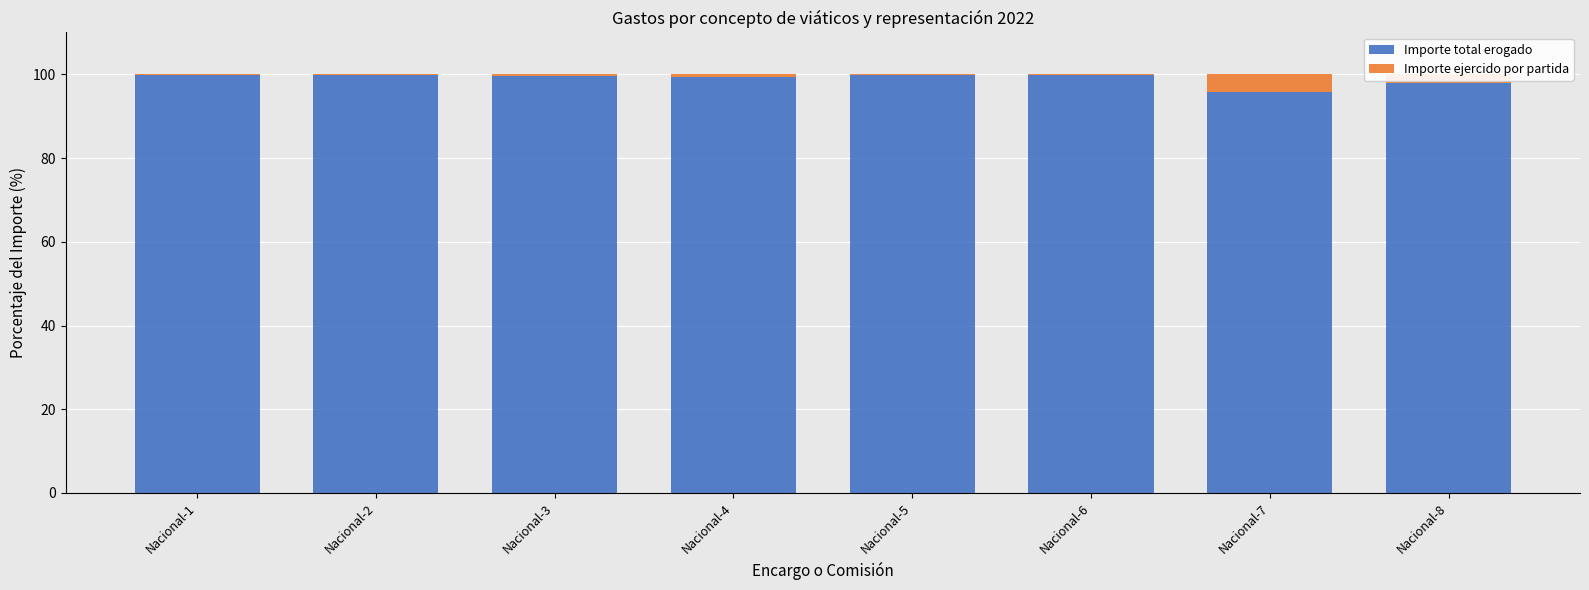

How many distinct data groups are displayed?

2